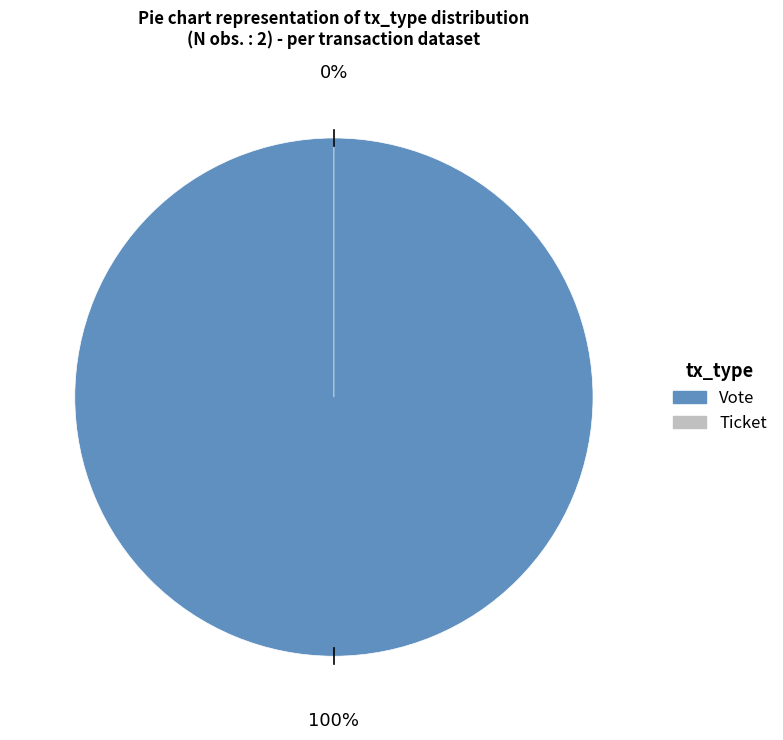

Is there a majority slice in this chart?

Yes